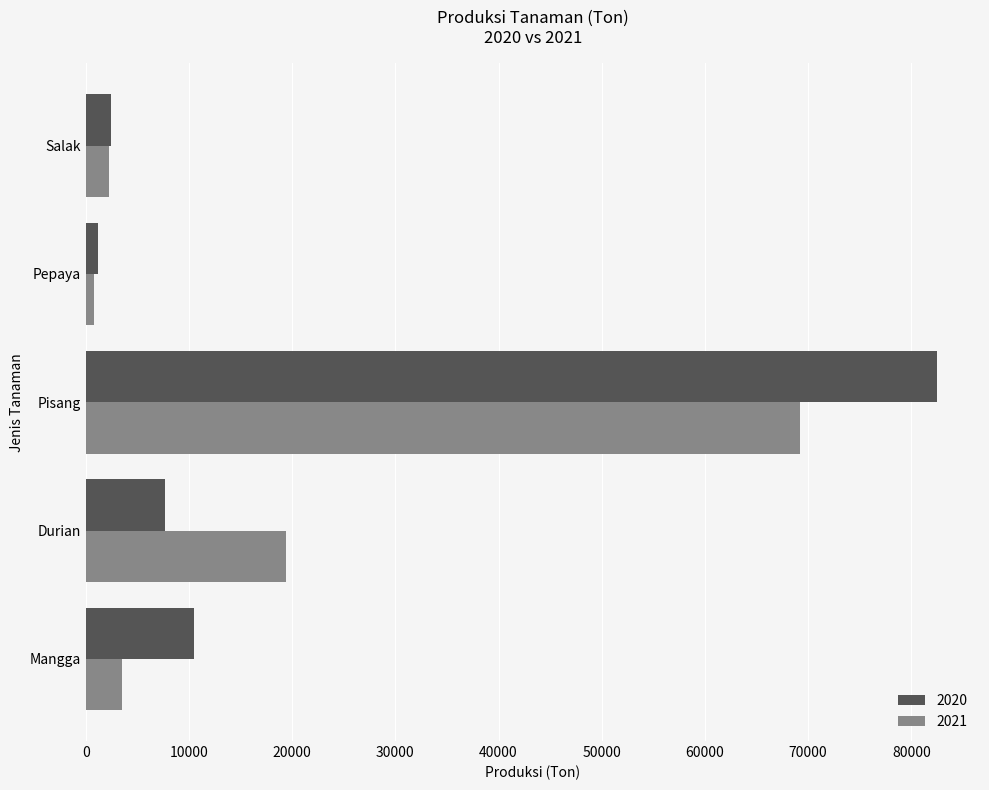

What is the maximum value shown in the chart?

82525